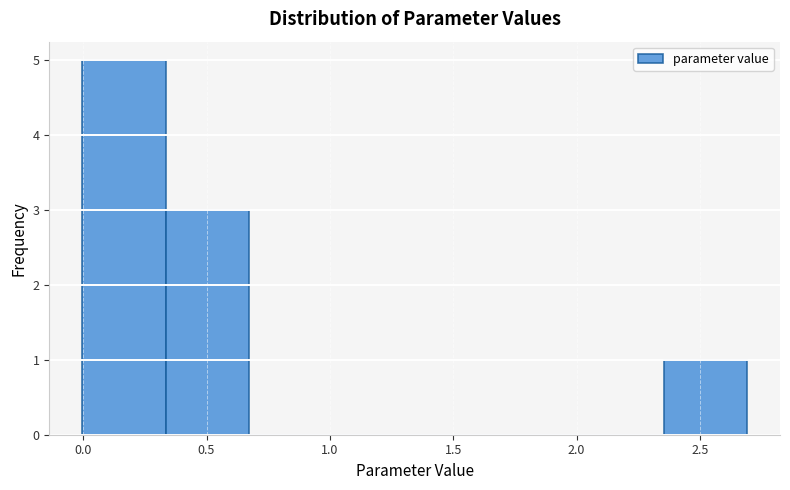

Which range on the x-axis has the tallest bar?

0.00 to 0.35